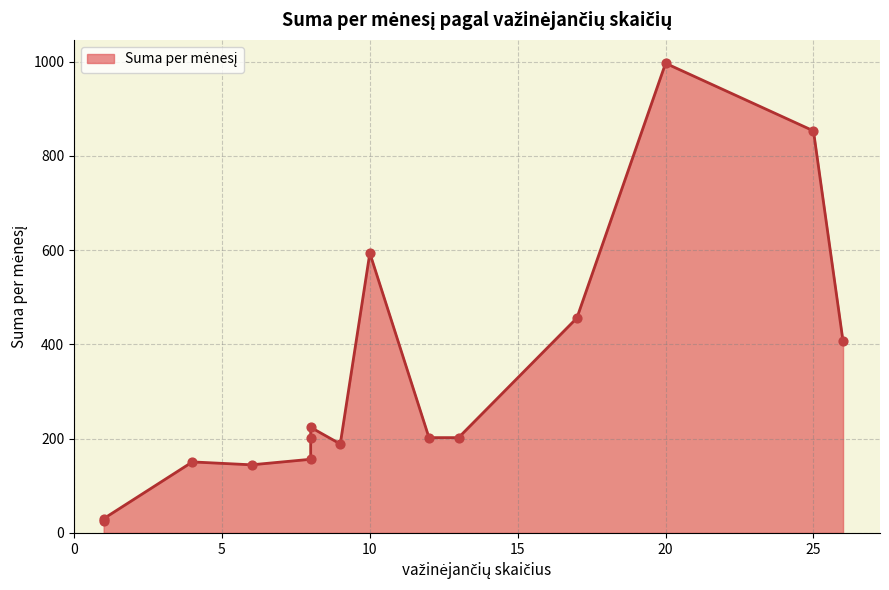

What is the change in value from 12 to 8?

+21.8